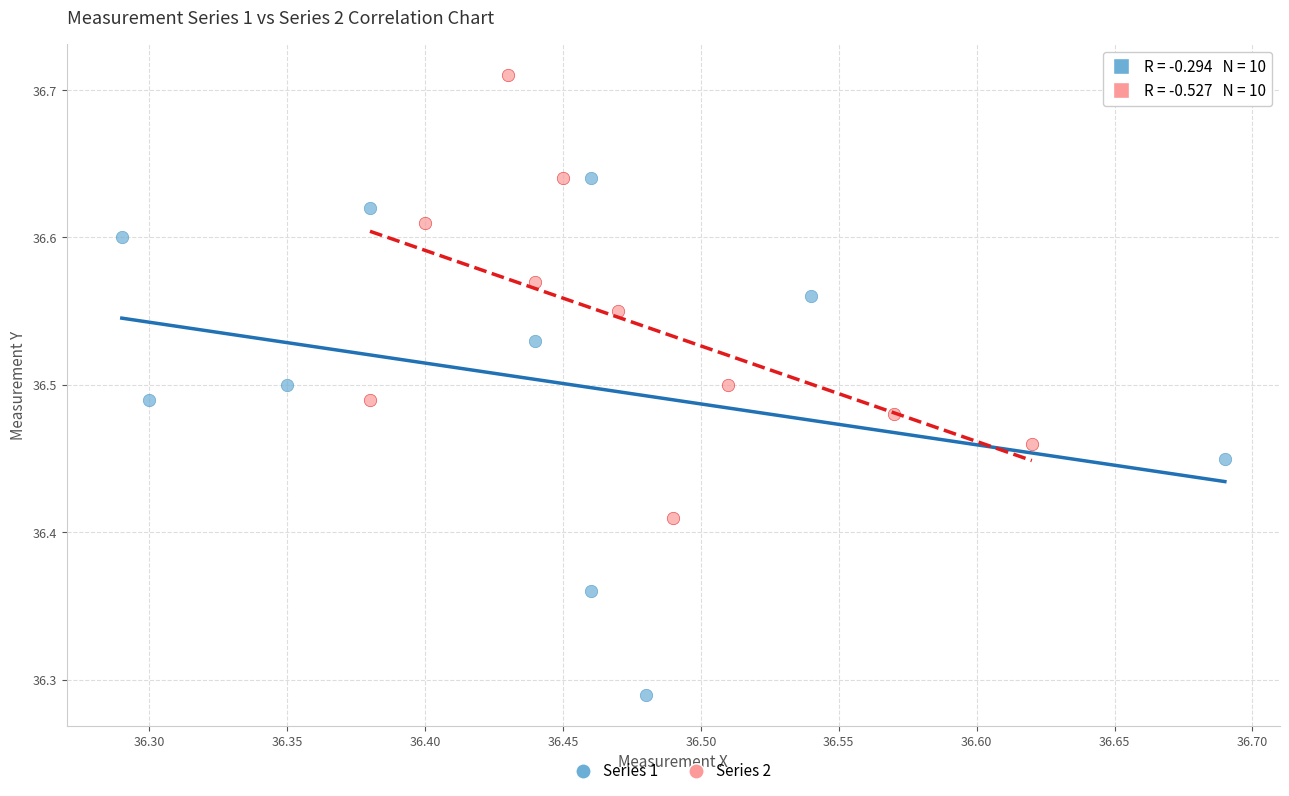

Which series reaches the maximum Y coordinate?

Series 2